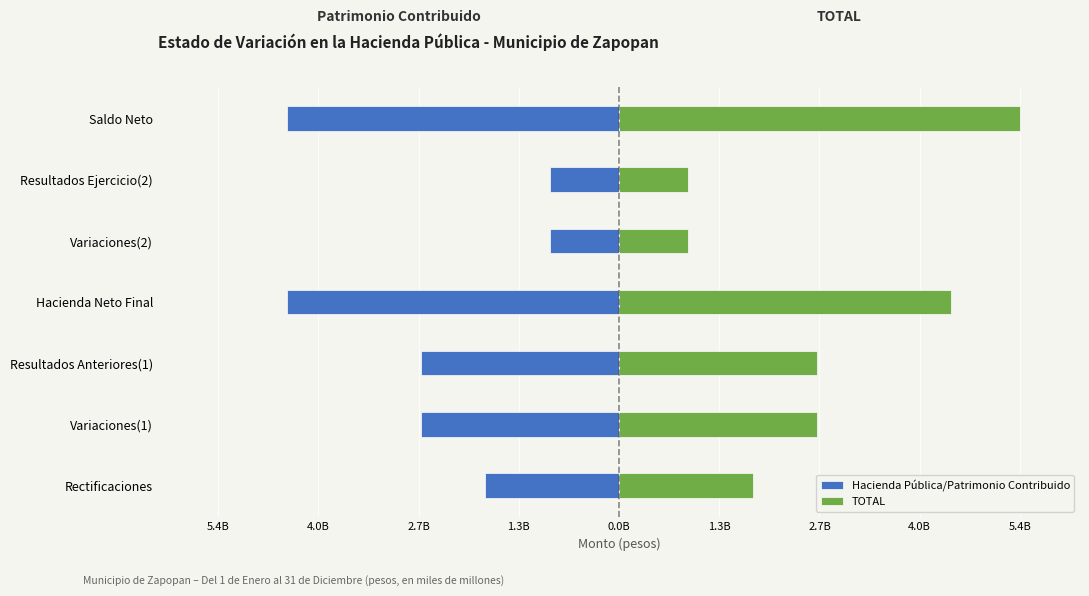

Which has a higher value, Saldo Neto or Resultados Ejercicio(2)?

Resultados Ejercicio(2)